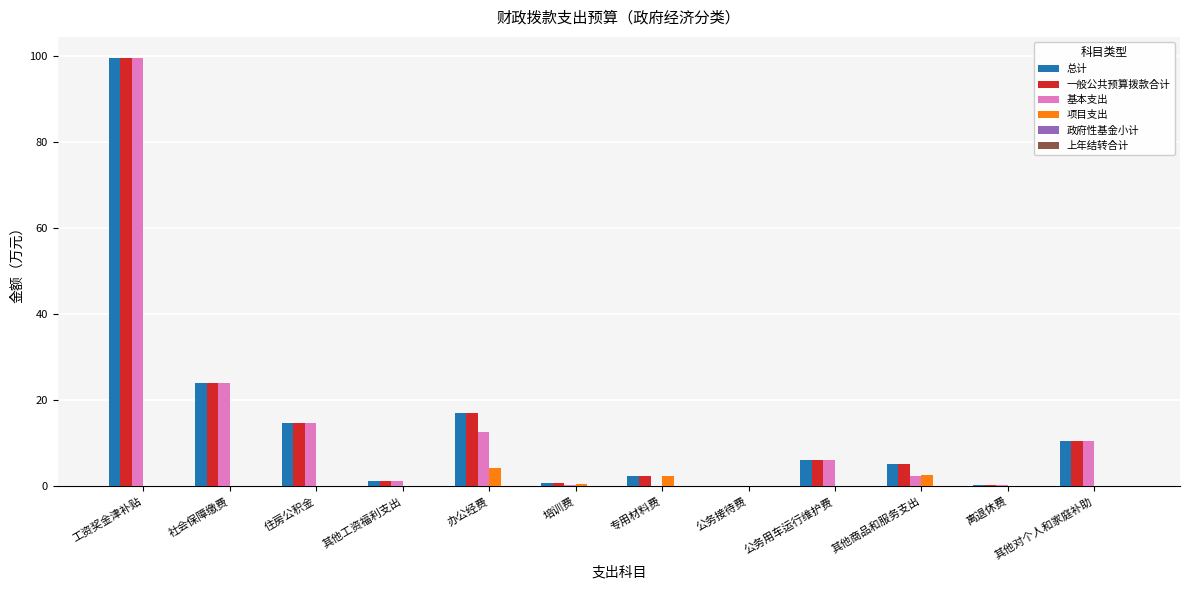

True or false: 项目支出 has a value of 0.0 at 社会保障缴费.

True